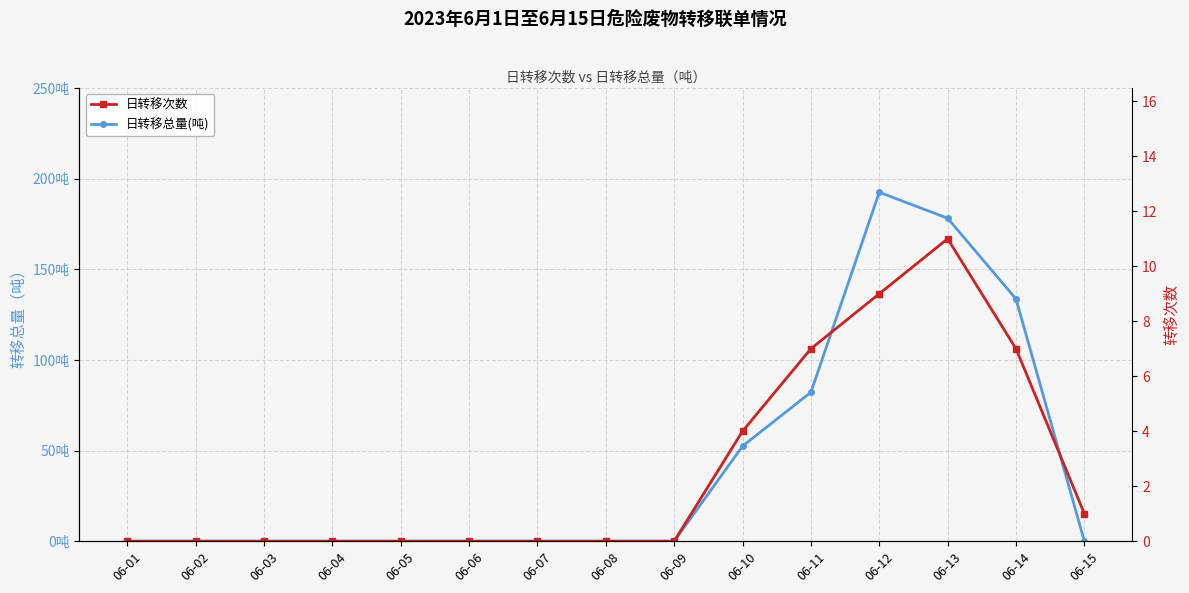

How many interior local peaks does the 日转移总量(吨) series have?

1